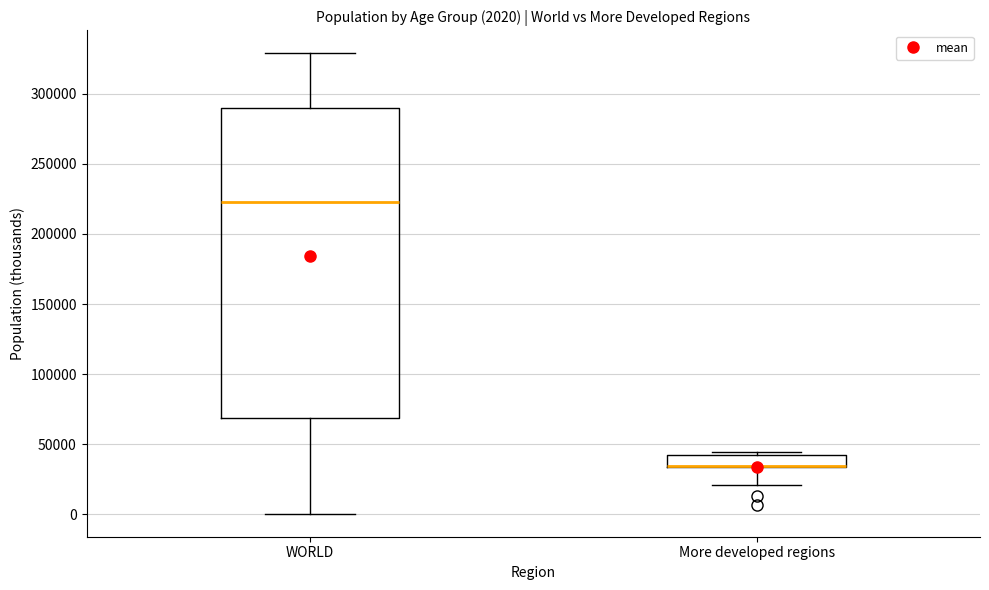

Comparing the boxes themselves (not the whiskers), which one is the tallest?

WORLD